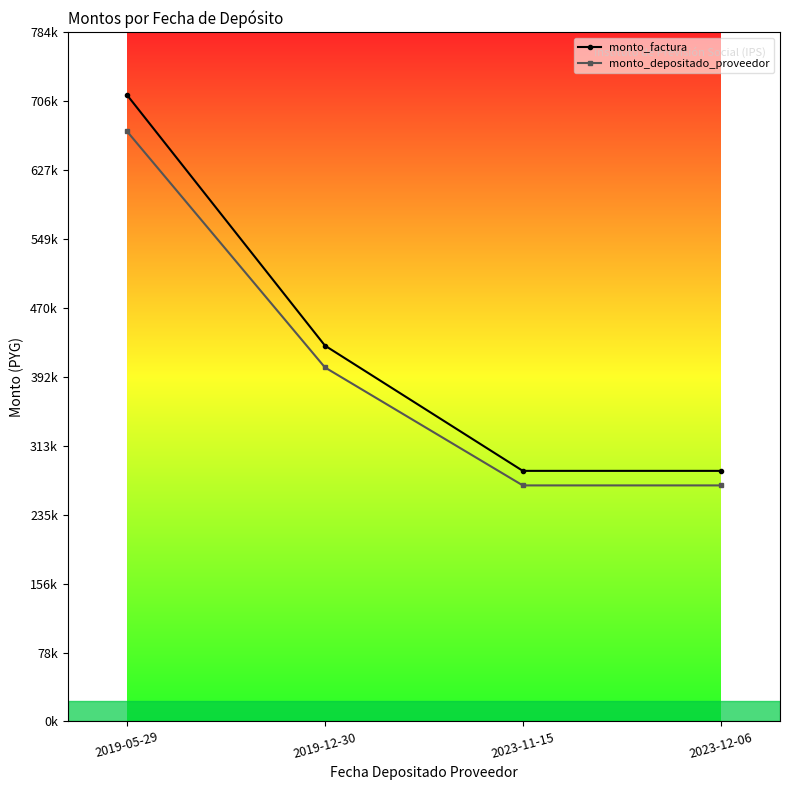

Rank the series by their maximum value, from lowest to highest.

monto_depositado_proveedor, monto_factura